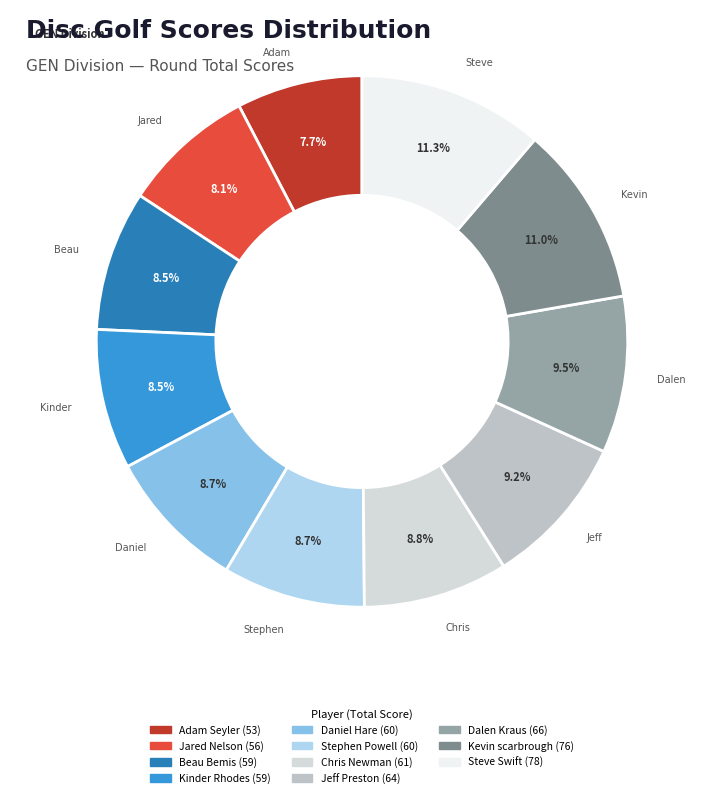

To the nearest percent, what is the average slice percentage?

9%